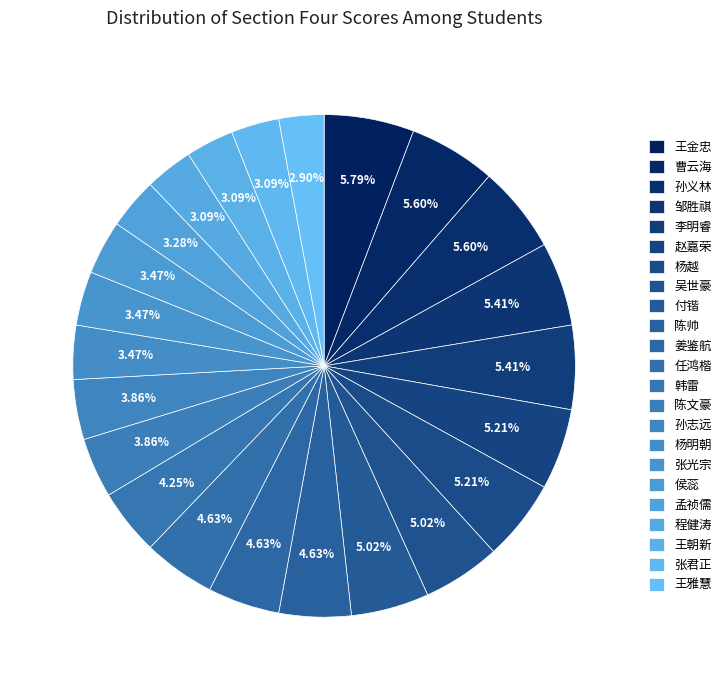

Is it true that 程健涛 is 3% of the pie?

True